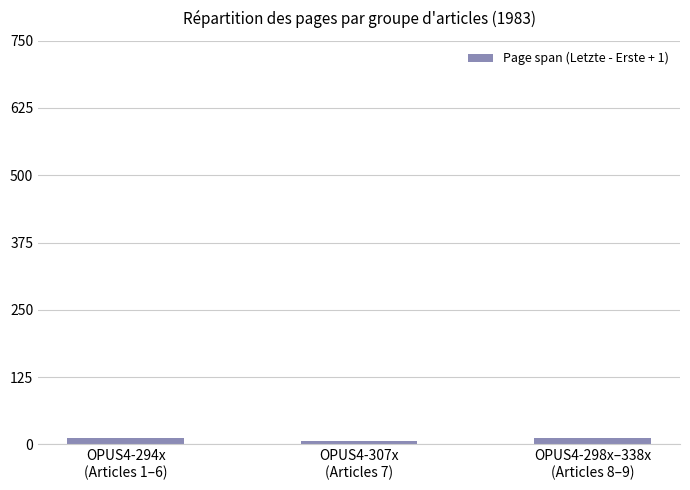

How many series are shown in this chart?

1